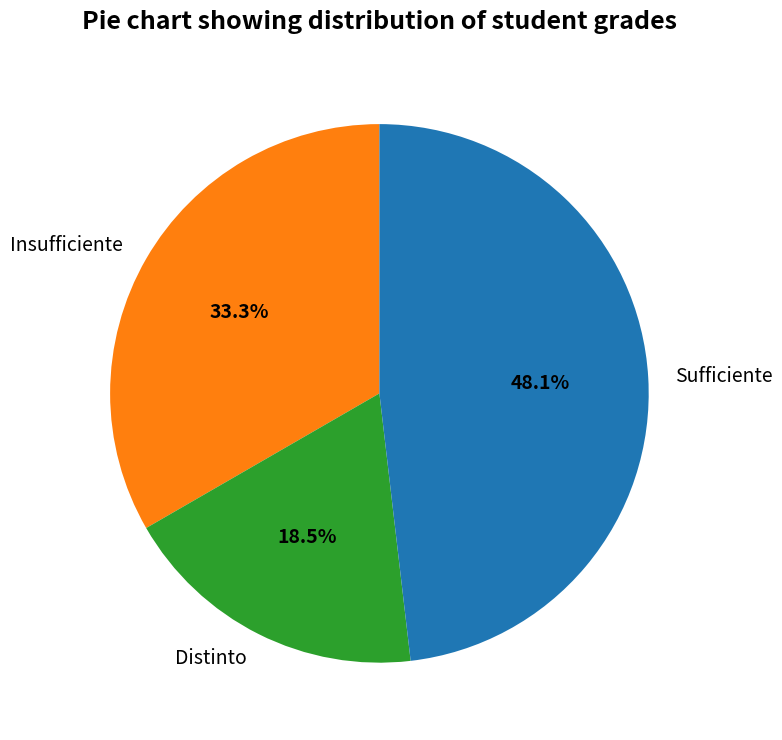

Approximately how many times larger is the value at Distinto compared to Insufficiente?

0.6